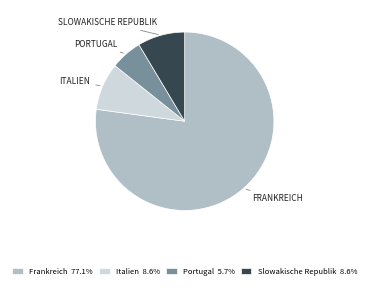

Do Italien and Slowakische Republik together represent more than half of the pie?

No